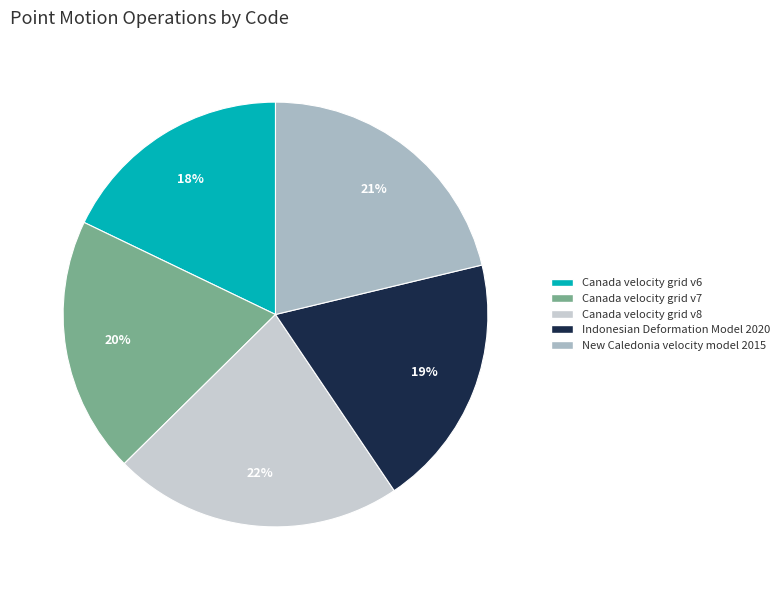

True or false: Canada velocity grid v7 accounts for 20% of the total.

True